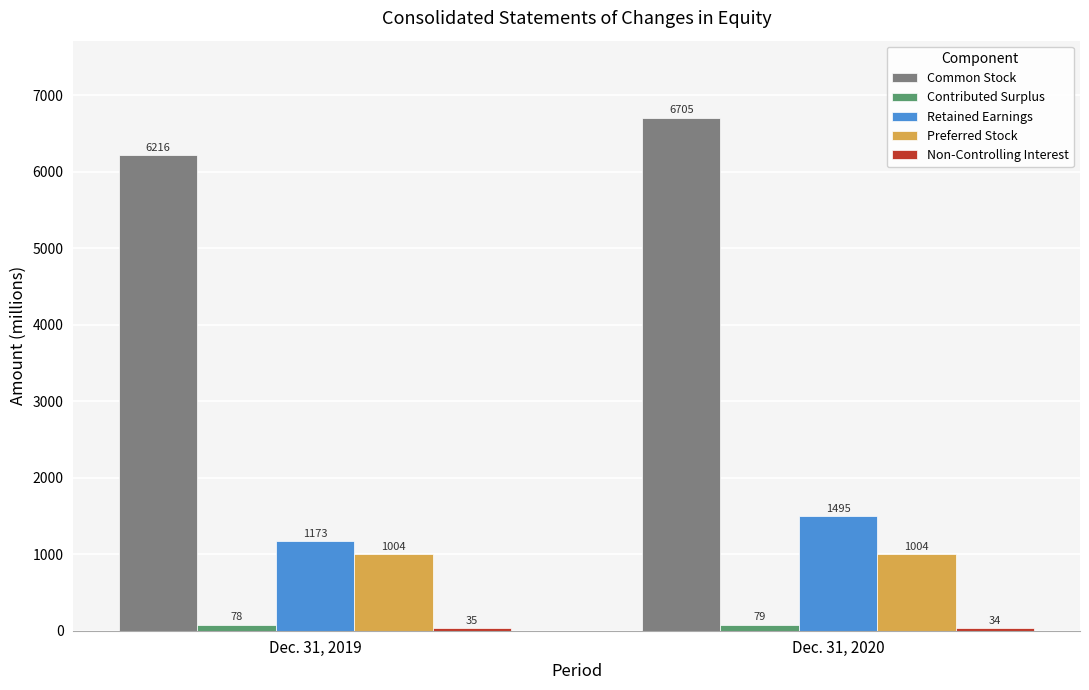

What is the sum of all Common Stock values?

12921